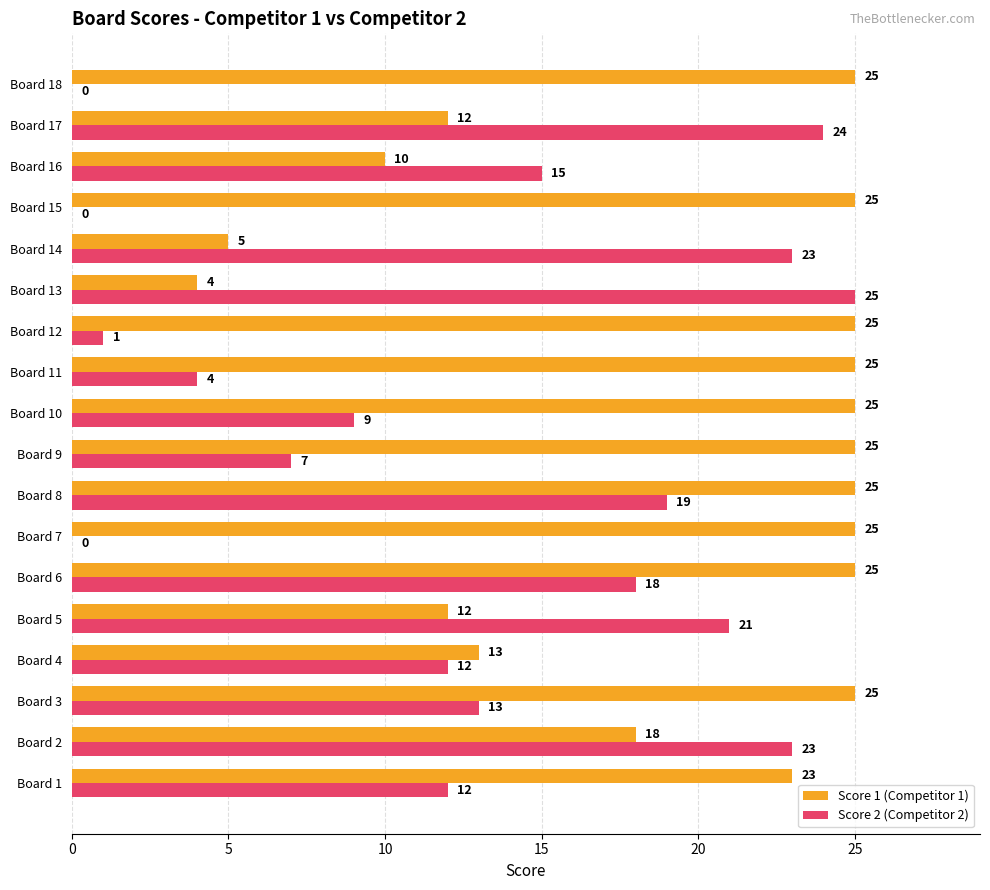

Where is Score 1 (Competitor 1) nearest to the value 14?

Board 4